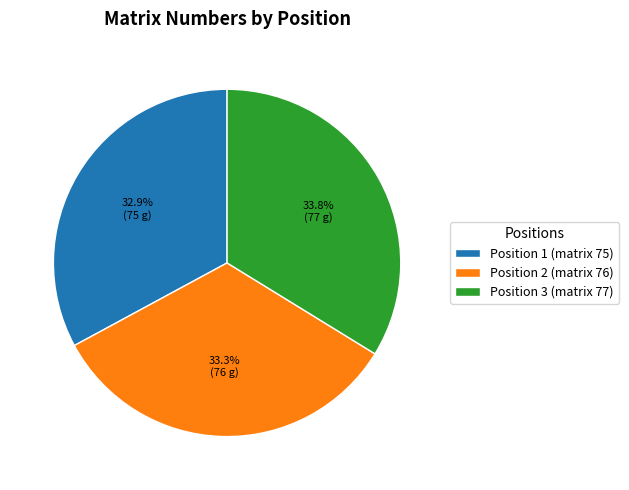

Is there a majority slice in this chart?

No